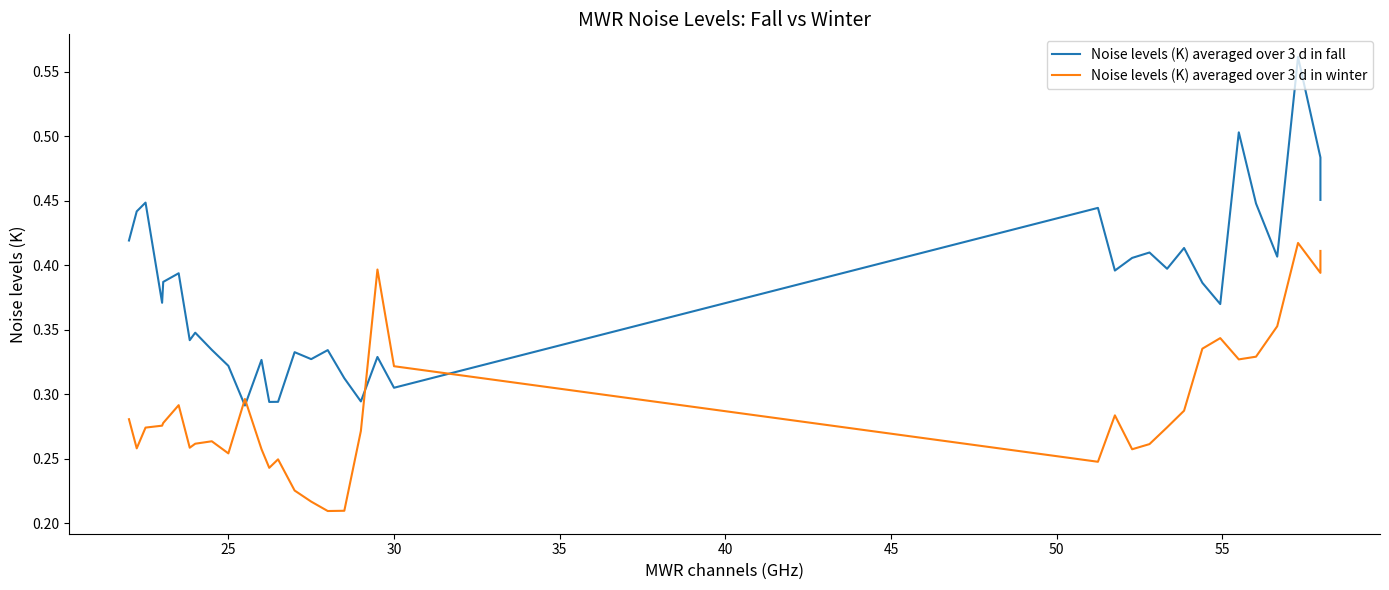

In Noise levels (K) averaged over 3 d in fall, how many points are higher than both neighbors (excluding endpoints)?

12